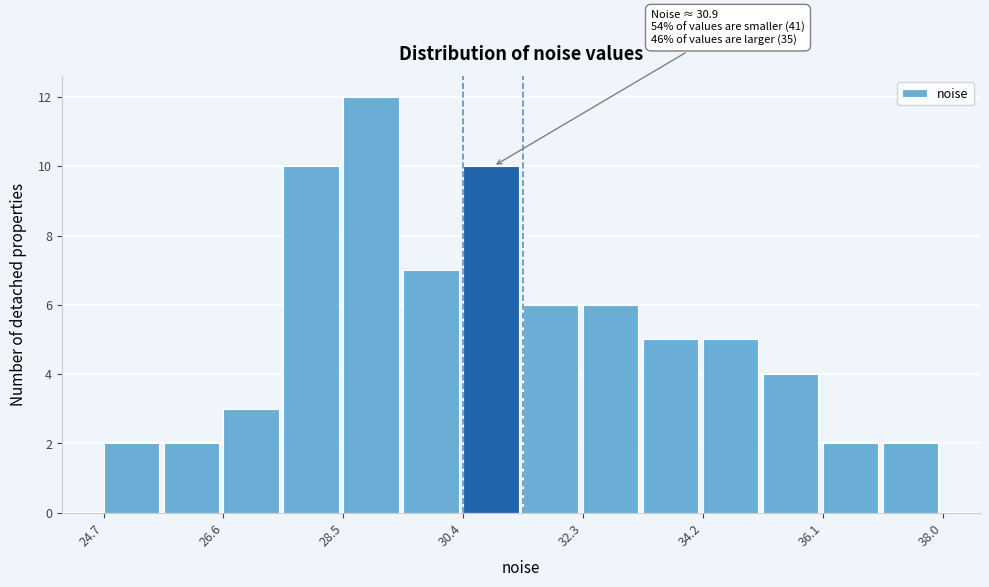

Which range on the x-axis has the tallest bar?

28.4 to 29.4